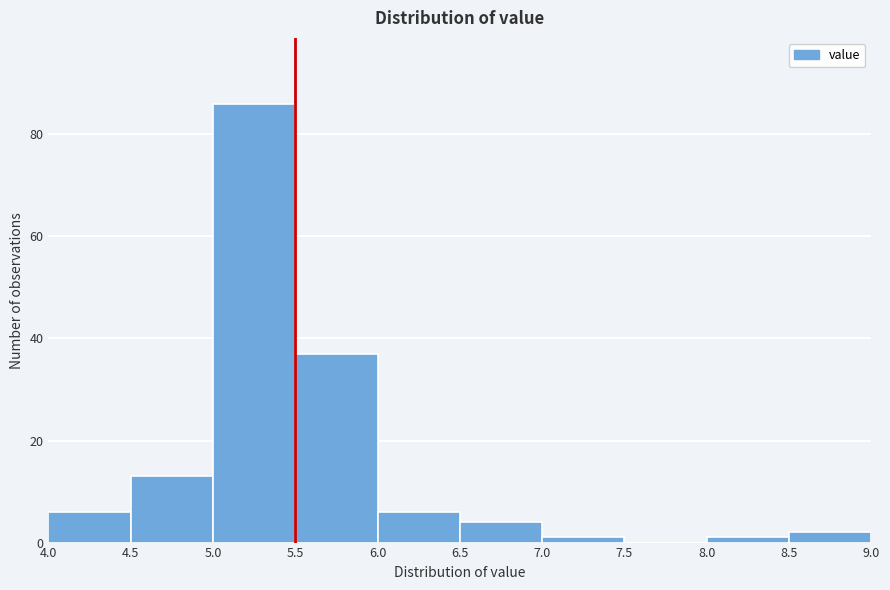

What is the height of the bar covering 4.0 to 4.5 on the x-axis? The values are not printed on the chart, so give them approximately, as read against the axis.

6